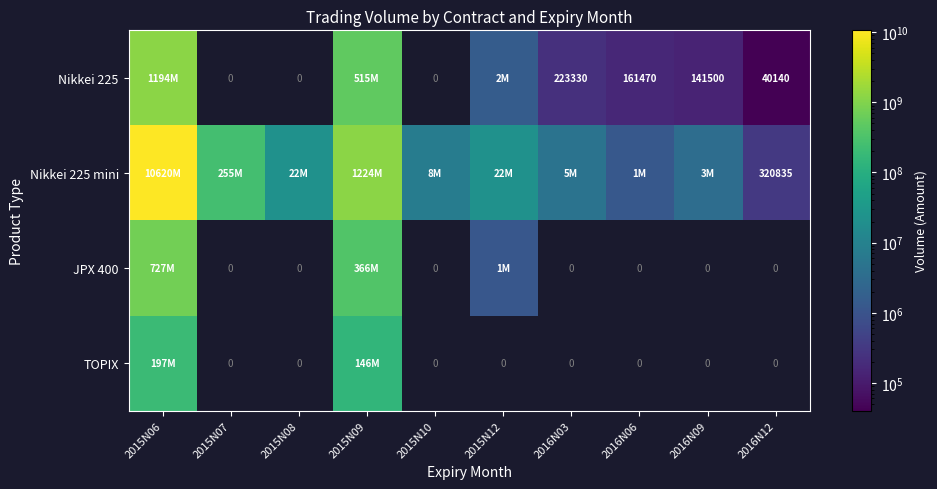

True or false: Nikkei 225 mini has a value of 555647 at 2016N12.

False